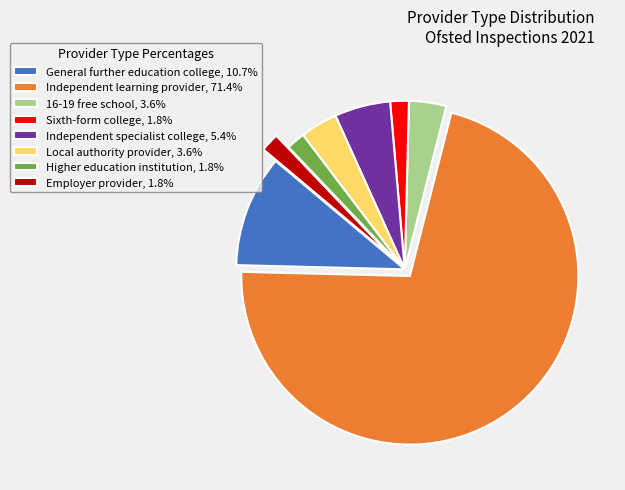

Does Independent learning provider, 71.4% account for over 50% of the chart?

Yes